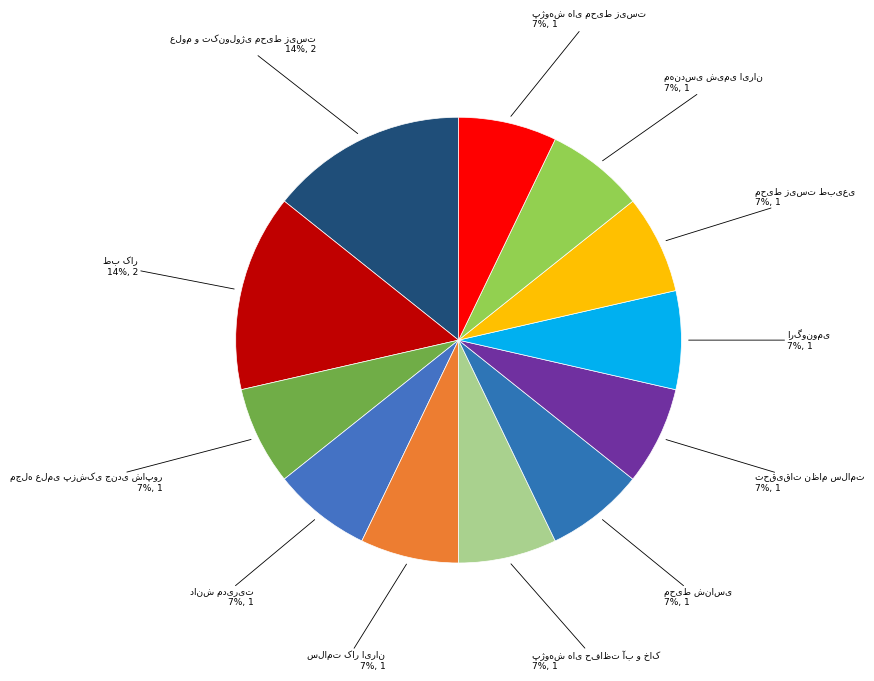

Is there a majority slice in this chart?

No